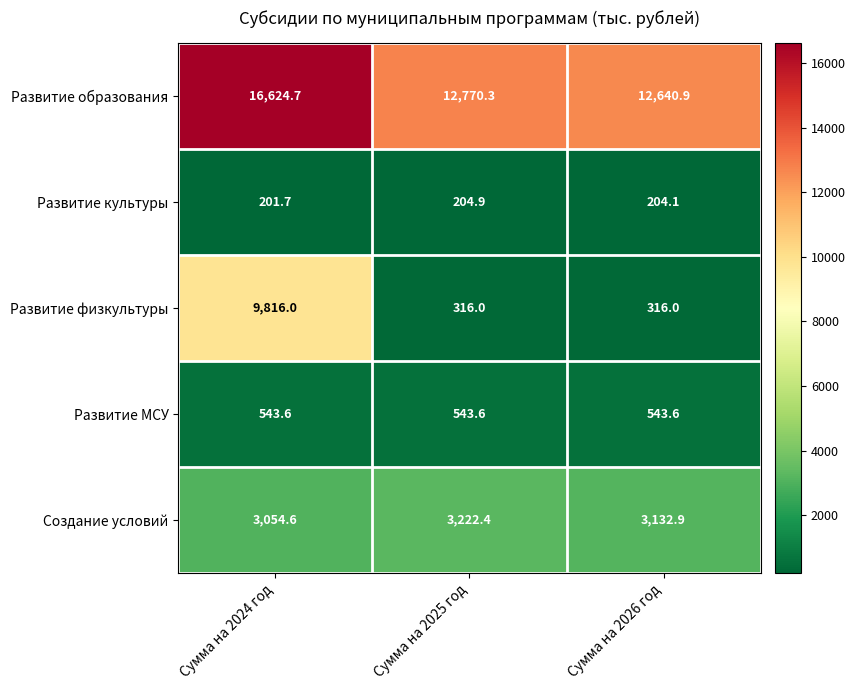

Which series has the widest spread of values?

Развитие физкультуры